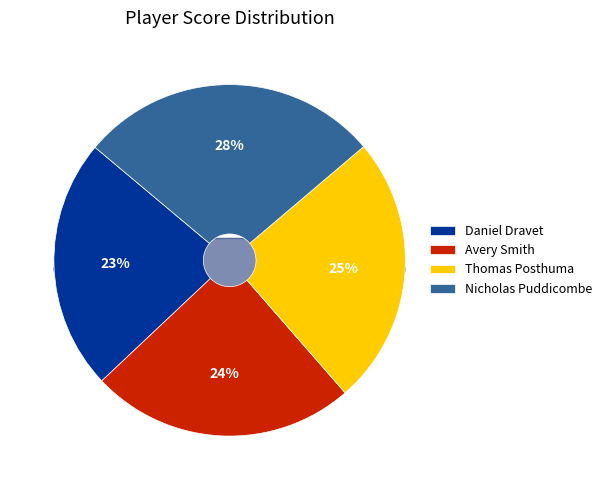

How many slices are in this pie chart?

4